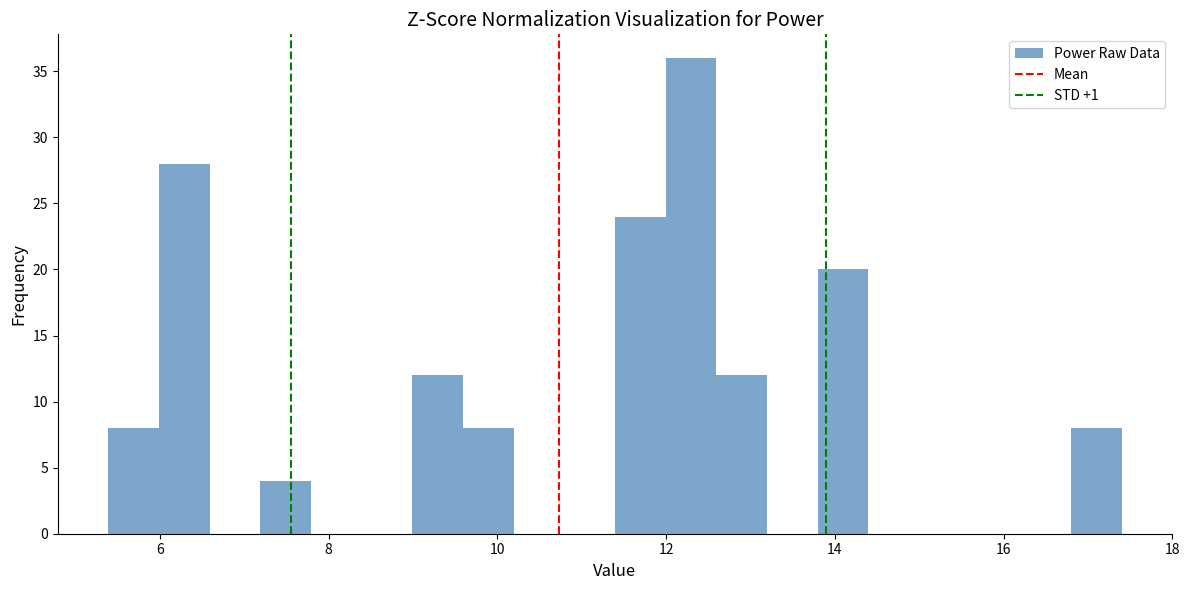

Read against the x-axis, roughly where is the centre of the tallest bar?

12.2